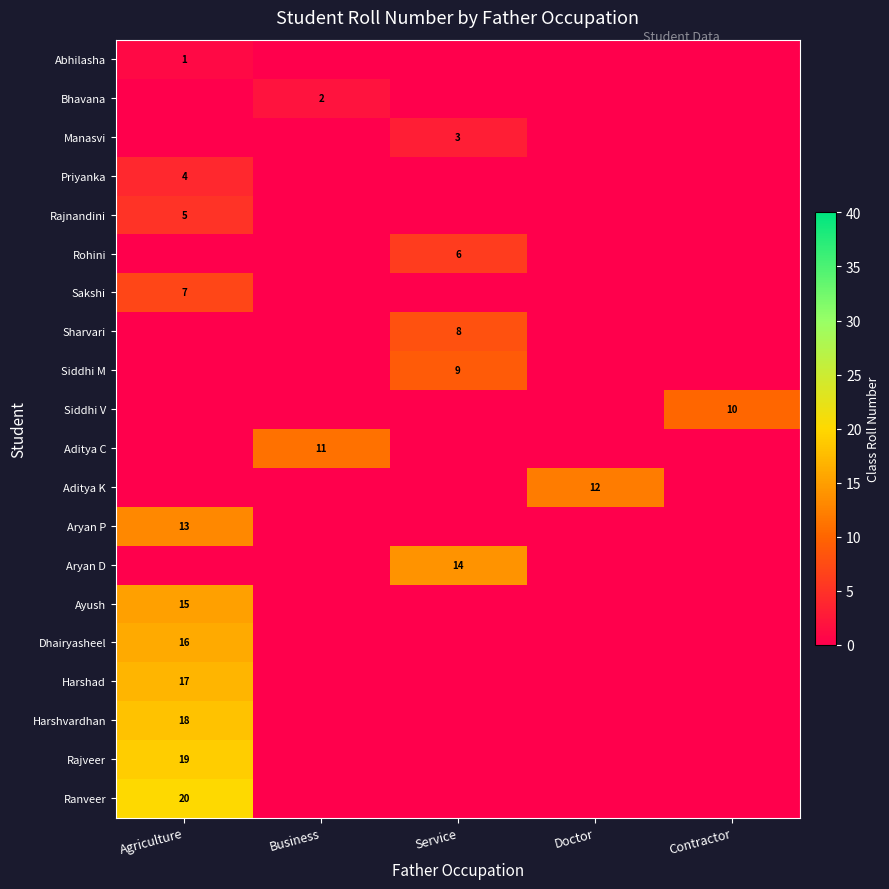

The value of Rajveer at Agriculture is 19. True or false?

True